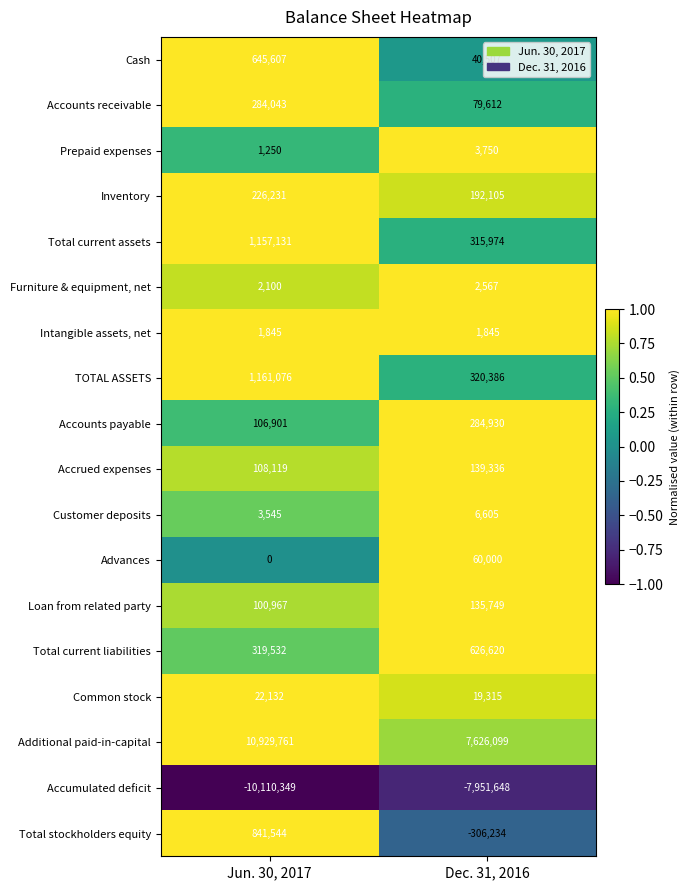

Which series has the largest total across all categories?

Additional paid-in-capital